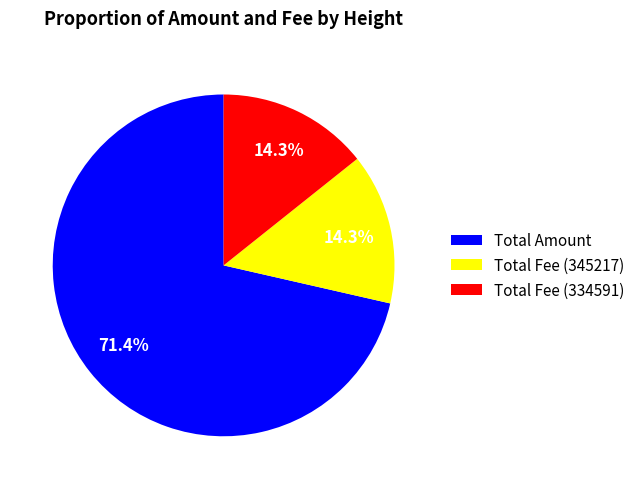

Is the sum of Total Fee (345217) and Total Fee (334591) greater than half?

No